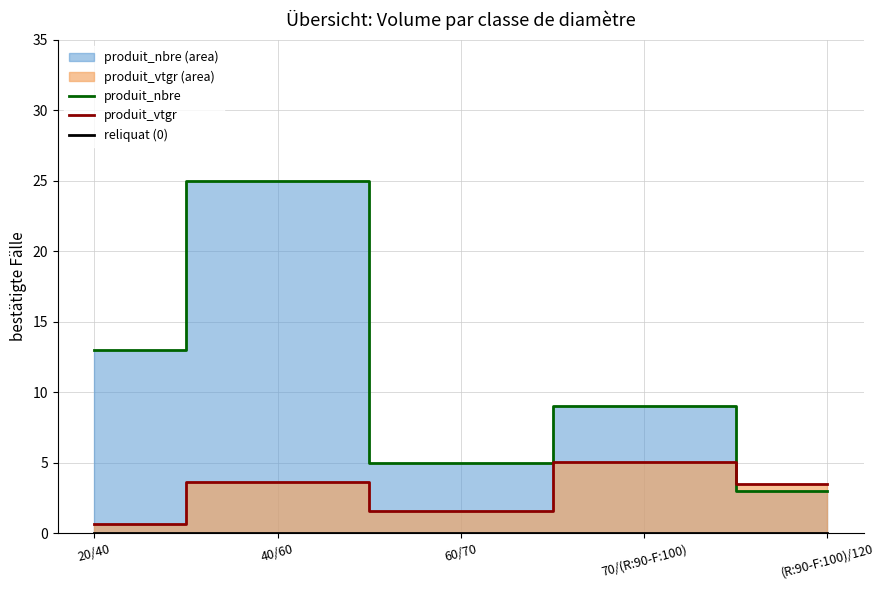

What is the label of the 5th point from the left?

(R:90-F:100)/120